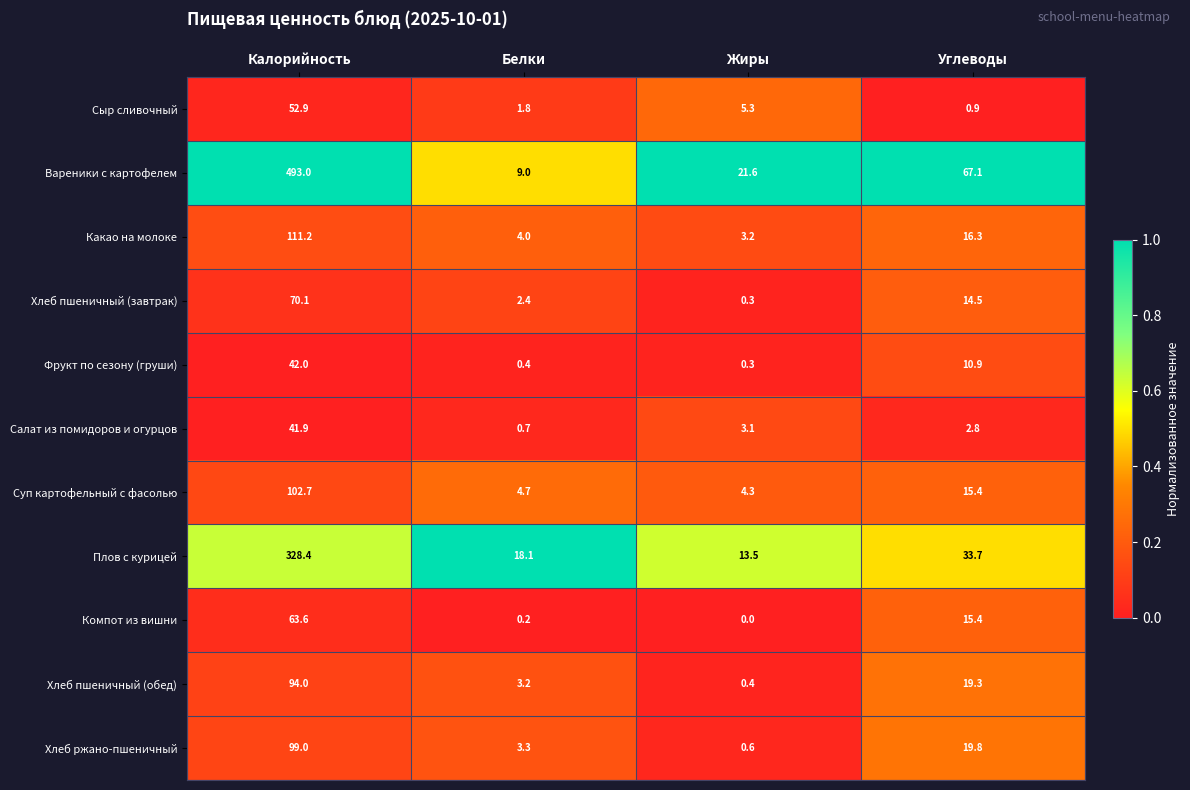

What is the sum of all Хлеб пшеничный (обед) values?

116.9